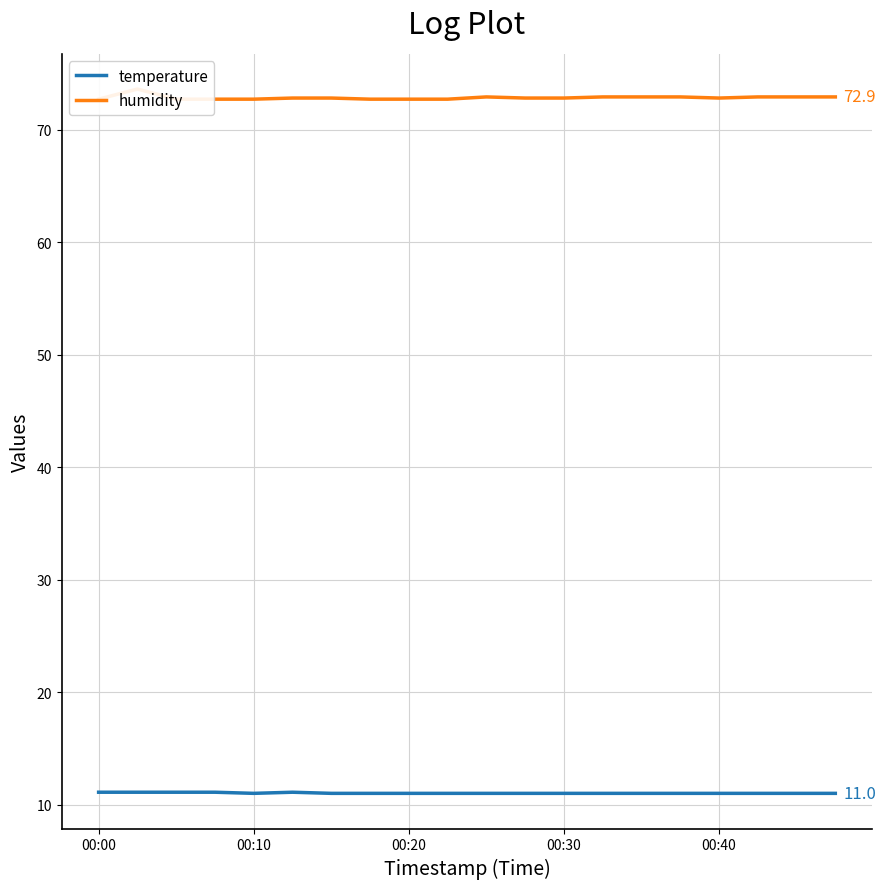

Which series has the widest spread of values?

humidity